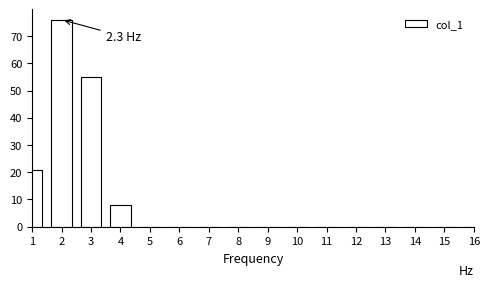

Reading right to left, extract all data points from this chart.

16=0	15=0	14=0	13=0	12=0	11=0	10=0	9=0	8=0	7=0	6=0	5=0	4=8	3=55	2=76	1=21